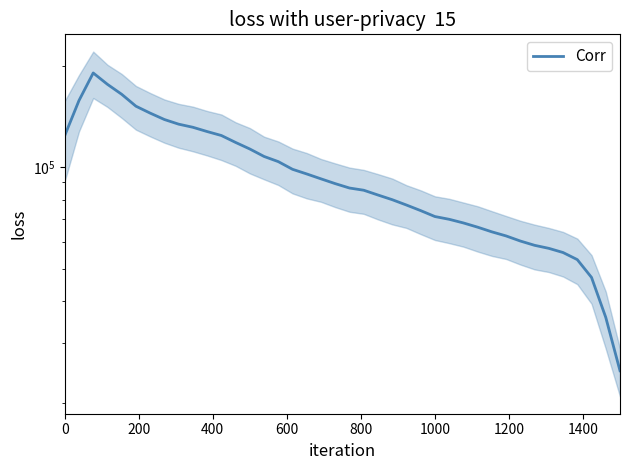

How many points are higher than both their immediate neighbors (excluding endpoints)?

1